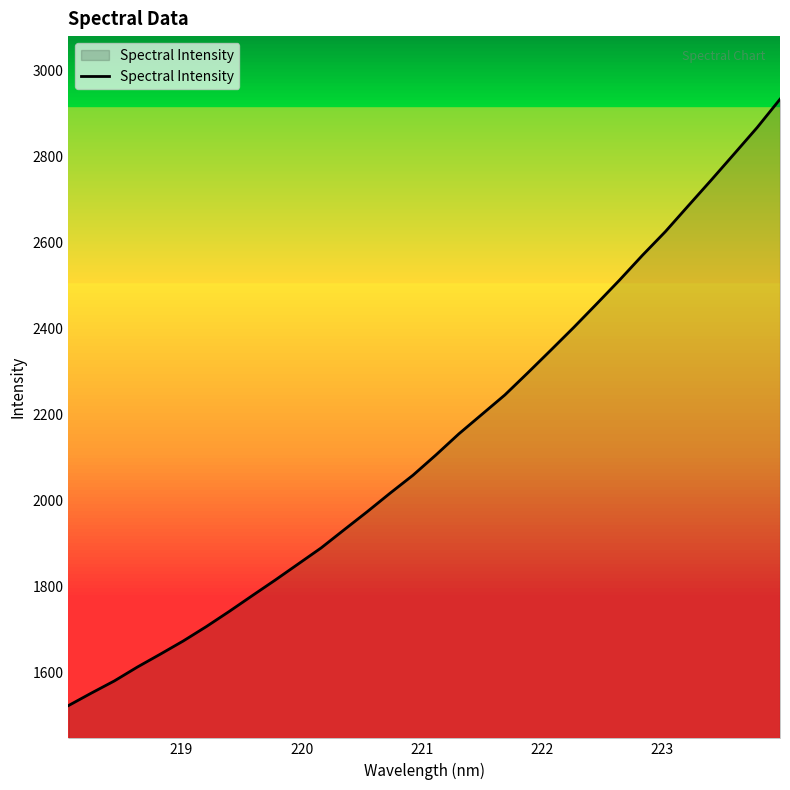

What is the average value?

2134.1